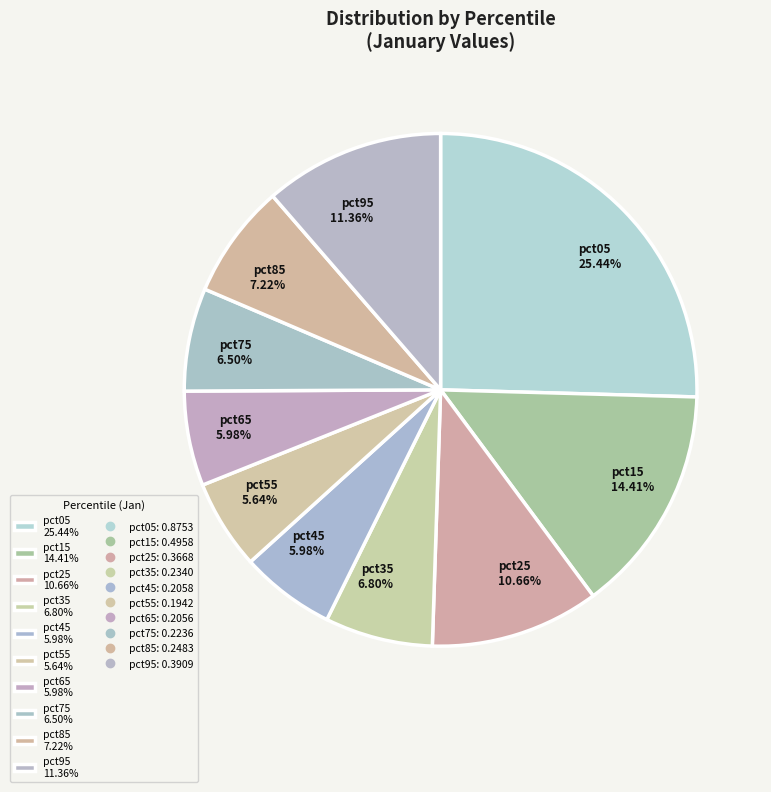

How many slices are in this pie chart?

10